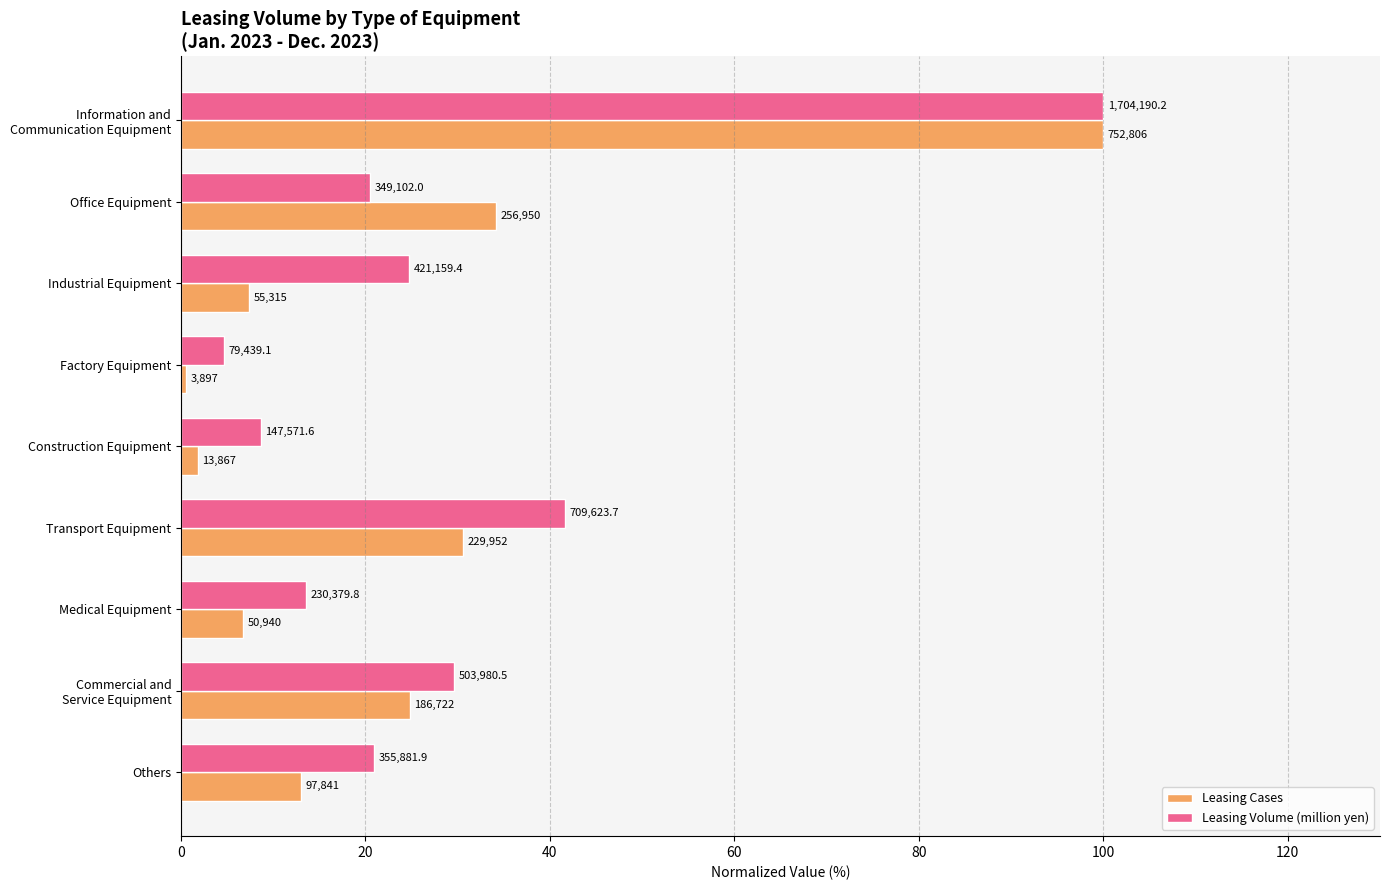

Rank the series by their average value, from lowest to highest.

Leasing Cases, Leasing Volume (million yen)